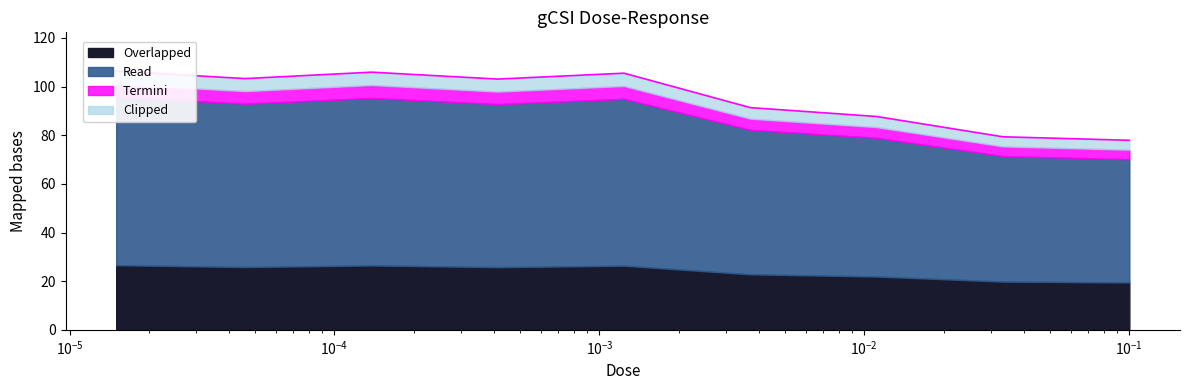

At which category does the data reach its first local peak?

0.000138